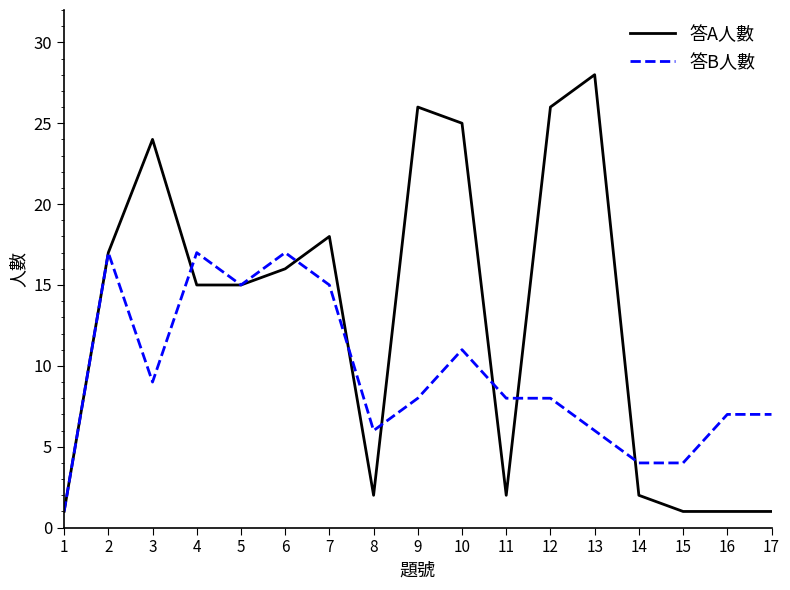

What is the sum of all 答A人數 values?

220